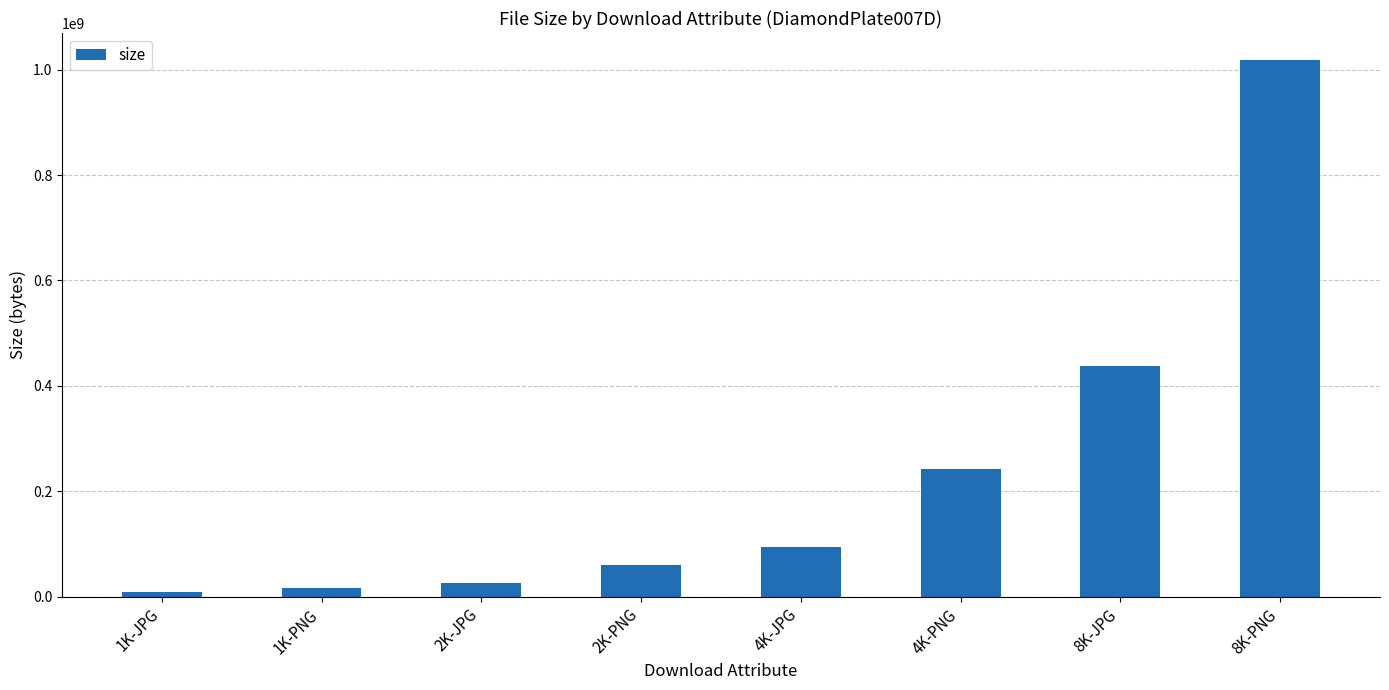

What is the difference between the second highest and second lowest values?

420681276